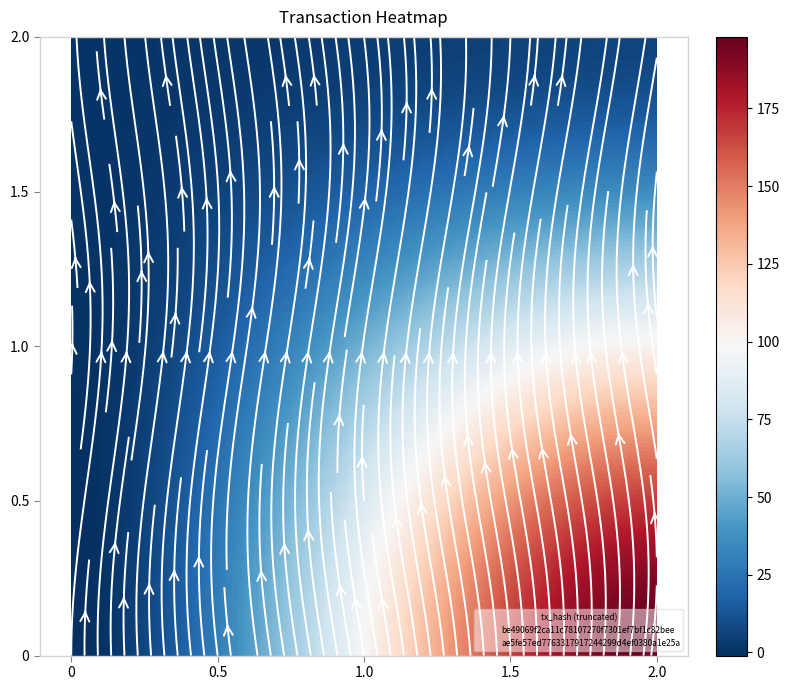

True or false: ae5fe57ed7763317917244299d4ef0380a1e25a has a value of 0 at 0.

False